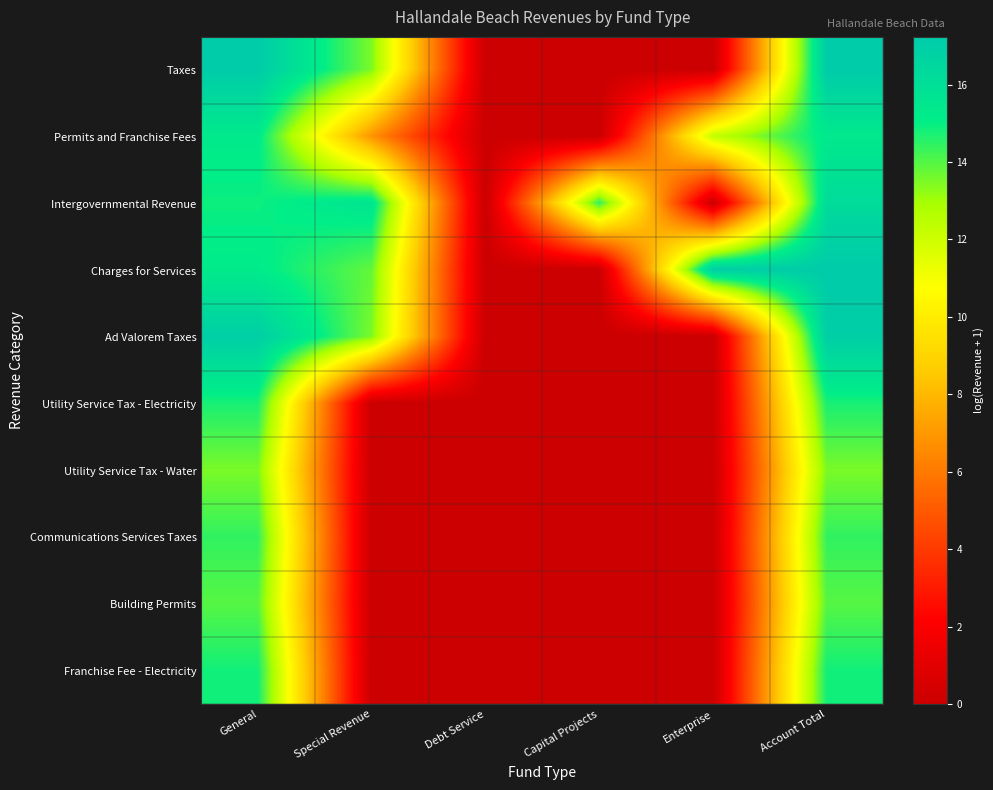

Which has a higher value, Special Revenue or General?

General